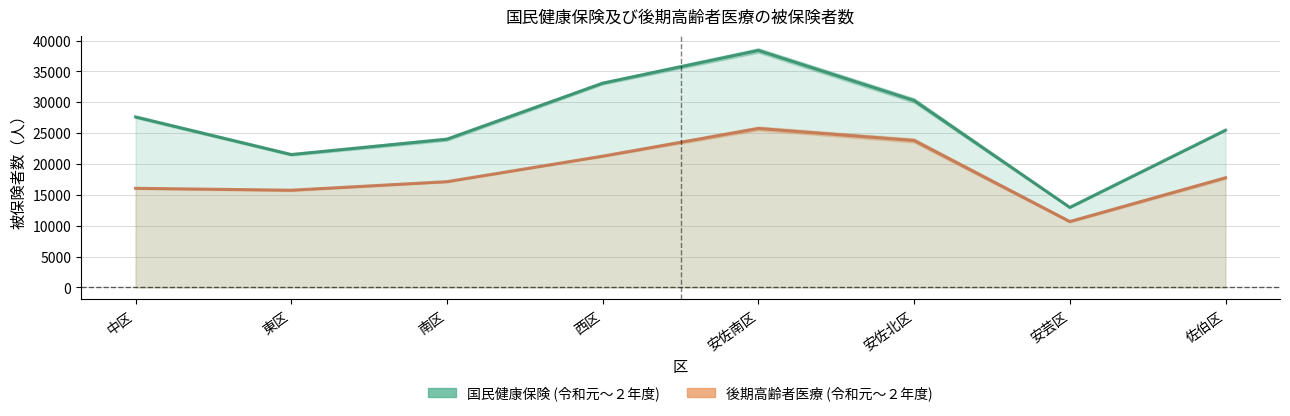

Reading right to left, extract all data points from this chart.

国民健康保険: 25474.5	12966.5	30288.0	38391.5	33089.5	24011.5	21528.5	27622.0
後期高齢者医療: 17765.0	10675.5	23806.5	25748.5	21266.5	17135.0	15748.5	16058.5